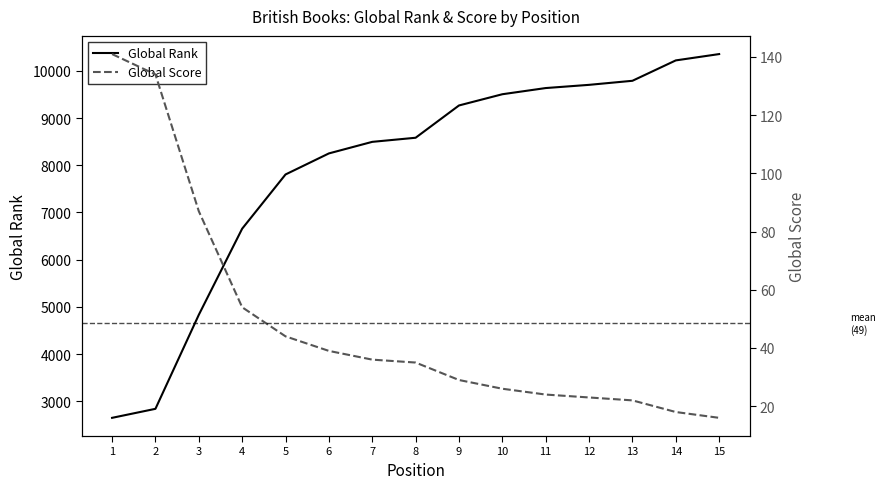

What are all the series names shown in the legend?

Global Rank, Global Score